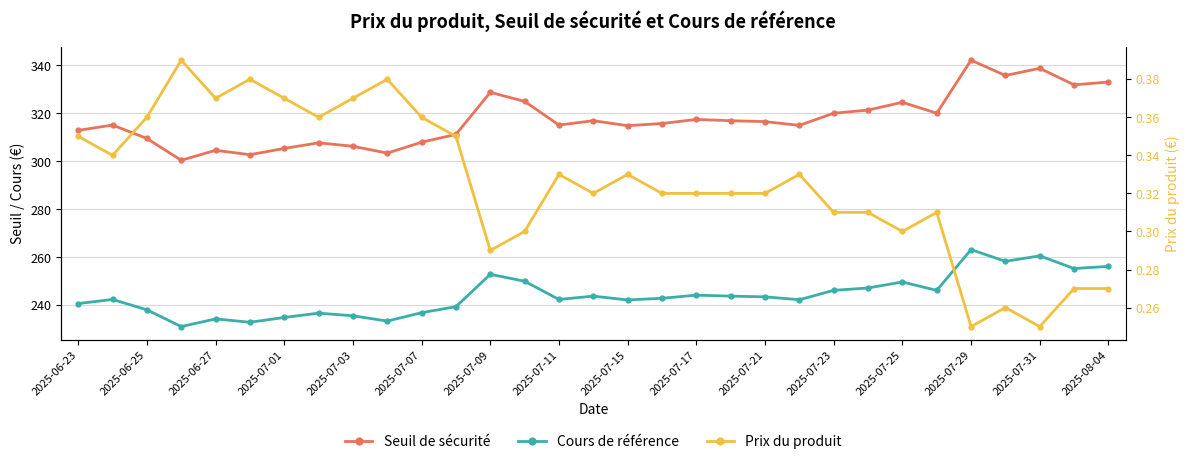

Which series has the largest range (max minus min)?

Seuil de sécurité